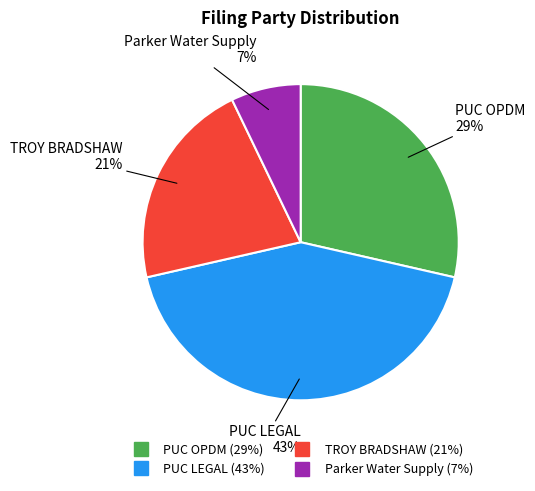

Which category has the smallest portion of the pie?

Parker Water Supply